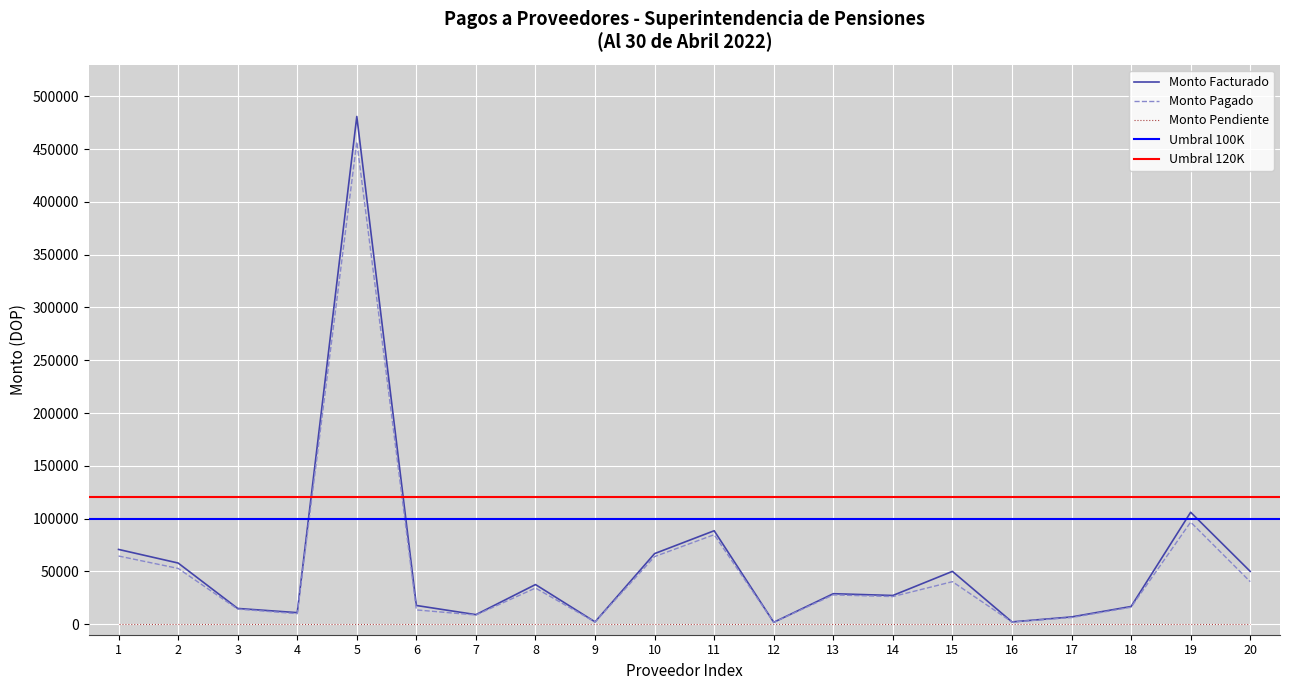

At which category is the sum across all series the highest?

5